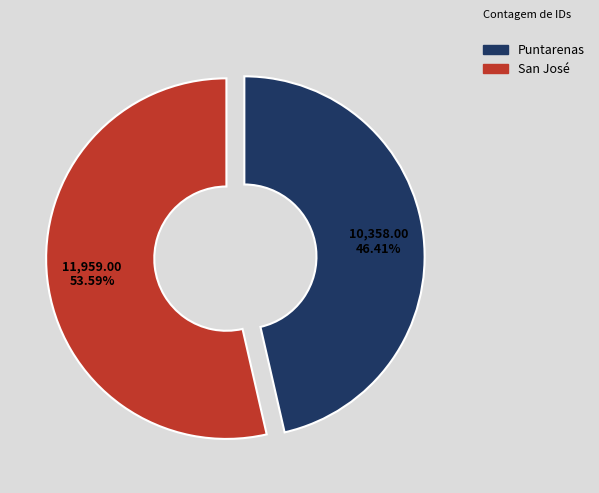

Does San José represent more than half of the total?

Yes